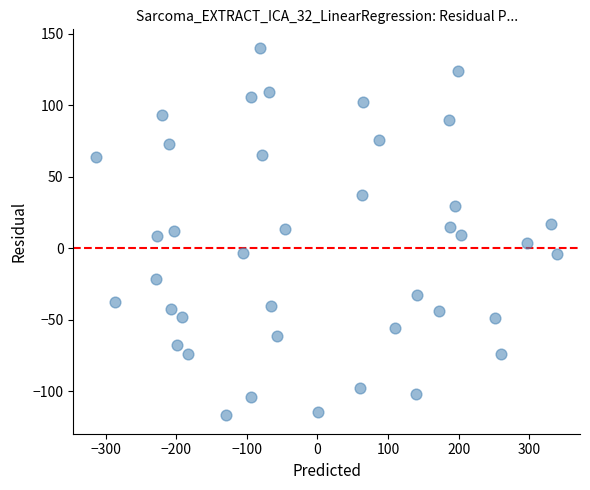

What is the range of X values (max minus min)?

652.5